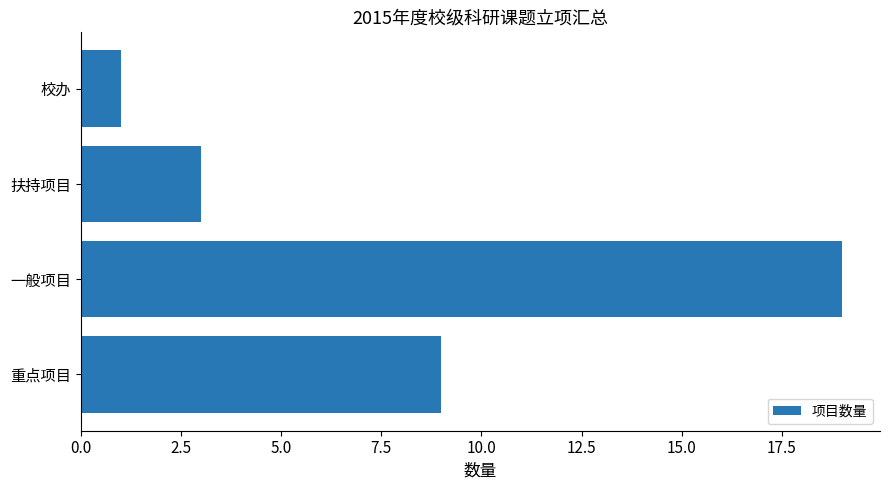

Which has a higher value, 扶持项目 or 一般项目?

一般项目